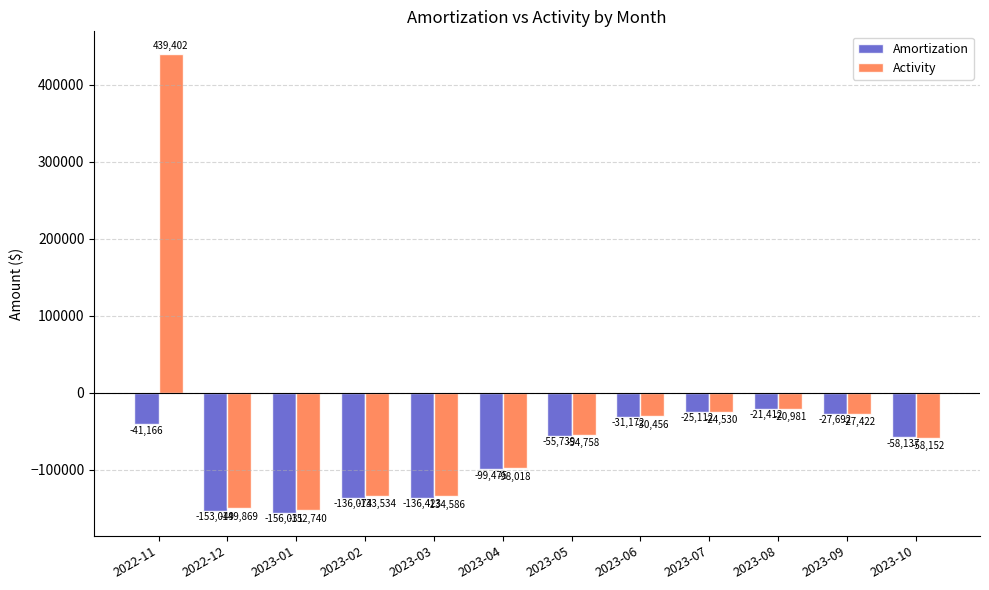

What is the difference between the second highest and minimum values in the Amortization series?

130918.5